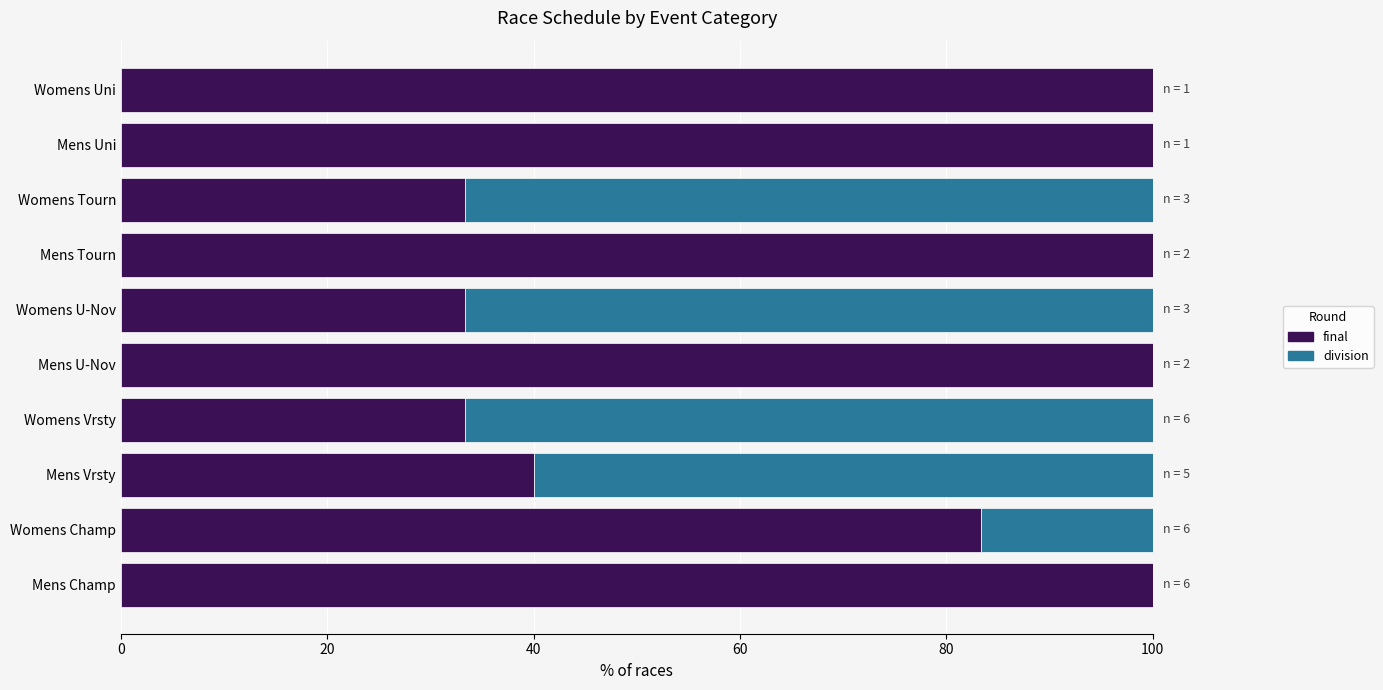

What is the sum of all final values?

723.3